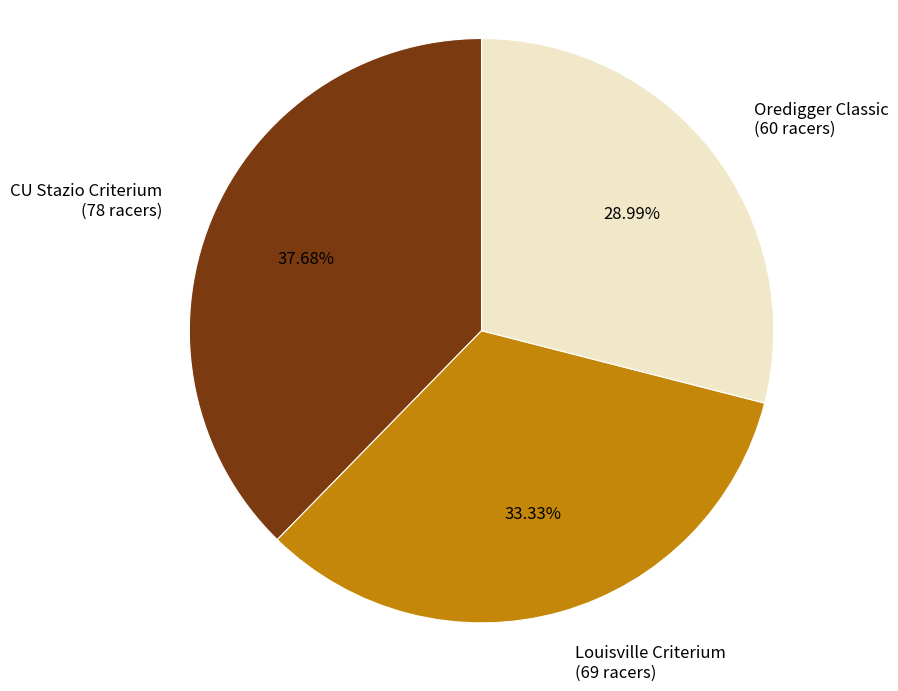

To the nearest percent, what portion does CU Stazio Criterium represent?

38%